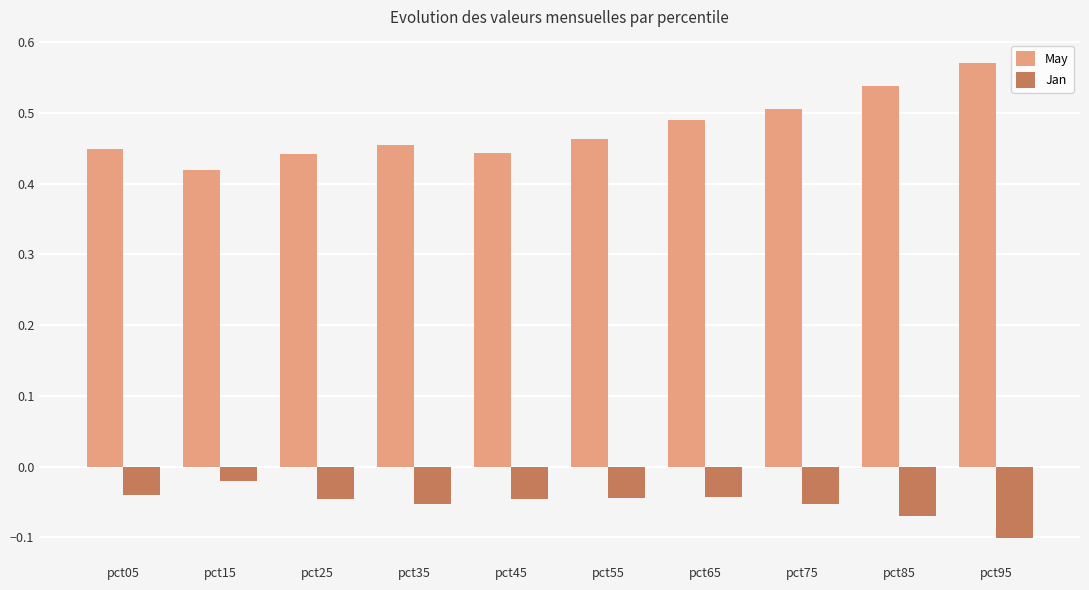

Does the chart contain stacked bars?

No